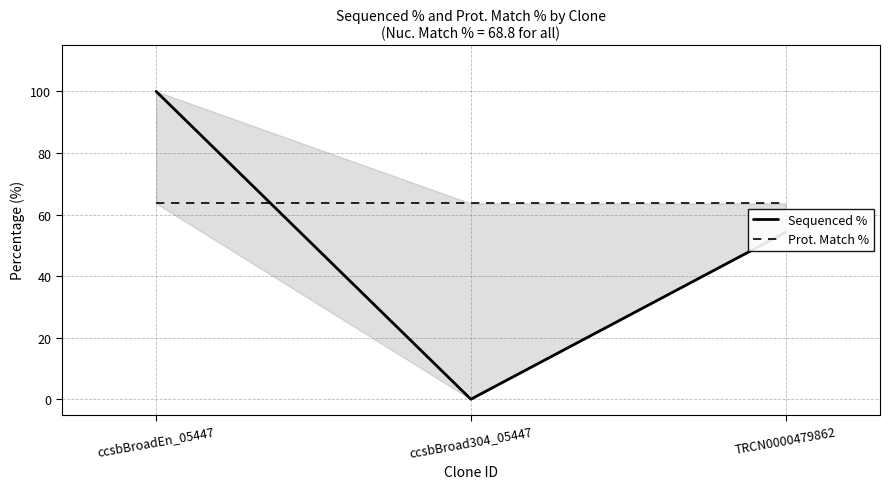

Which label corresponds to the largest value in the chart?

ccsbBroadEn_05447